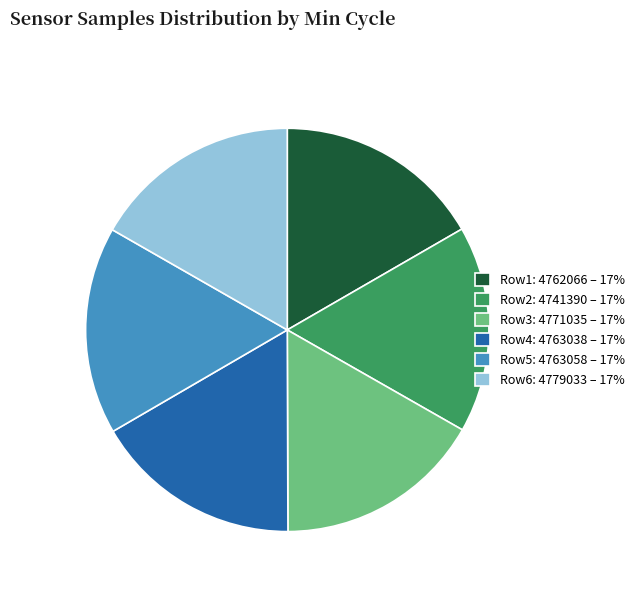

Is the sum of Row3: 4771035 – 17% and Row6: 4779033 – 17% greater than half?

No